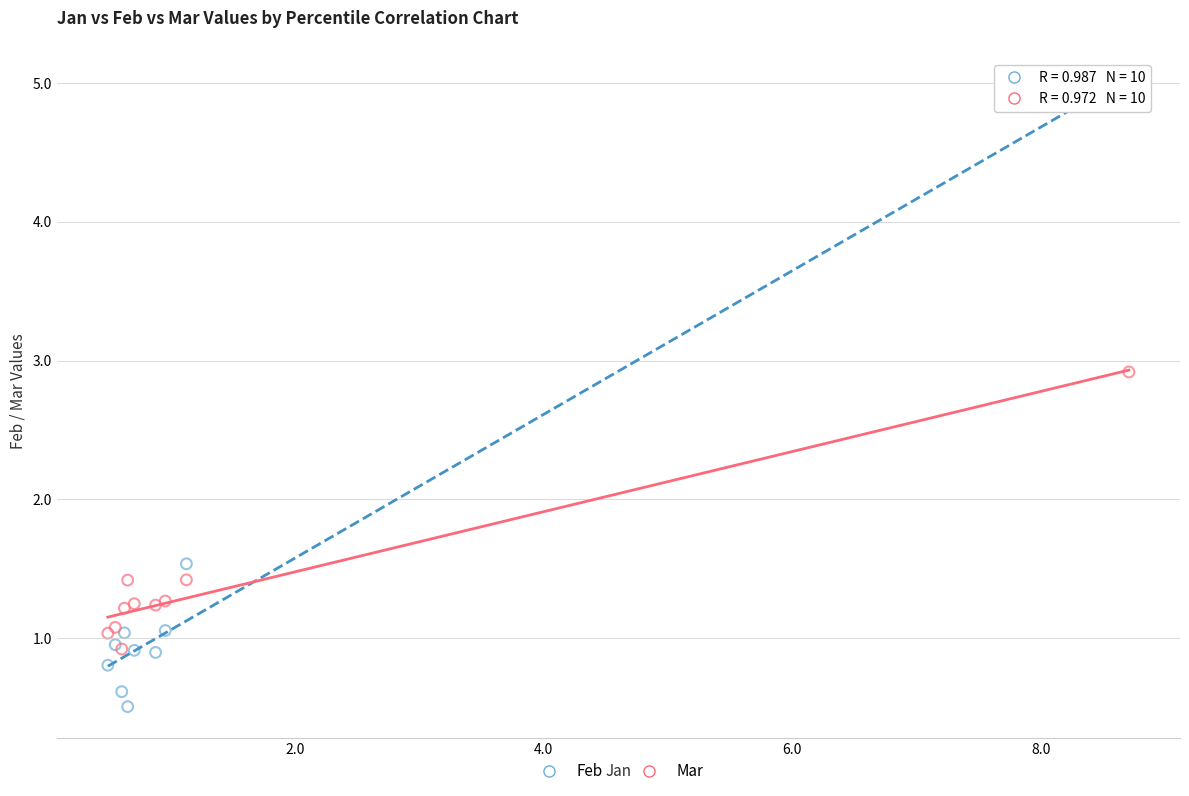

Which series has the widest spread of Y values?

Feb